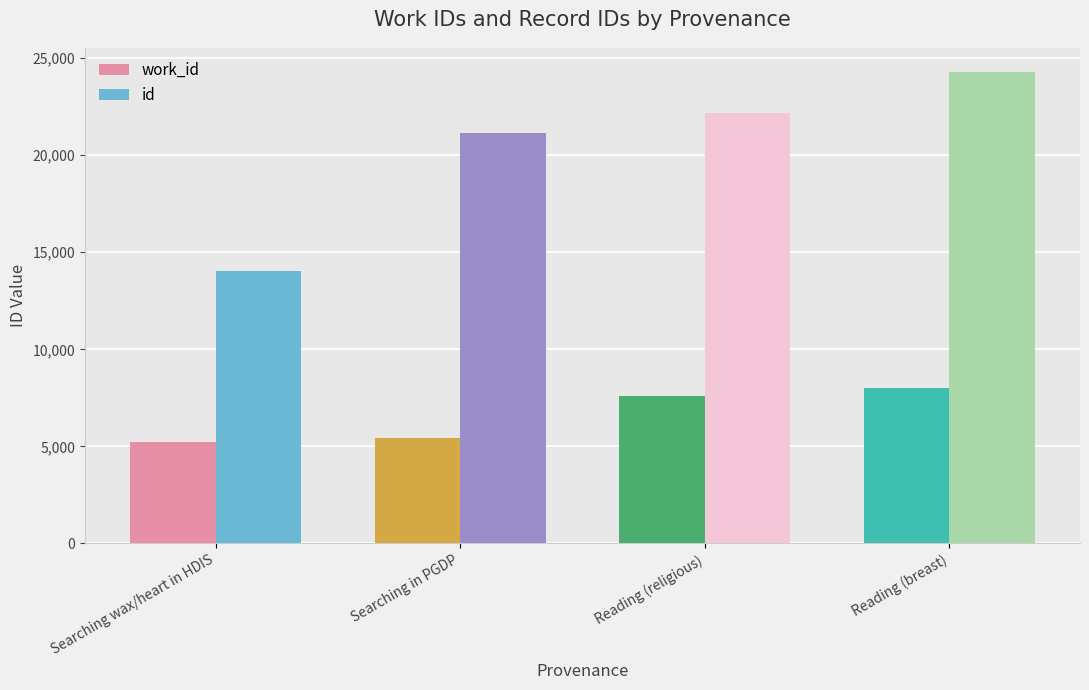

How many groups of bars are there?

4